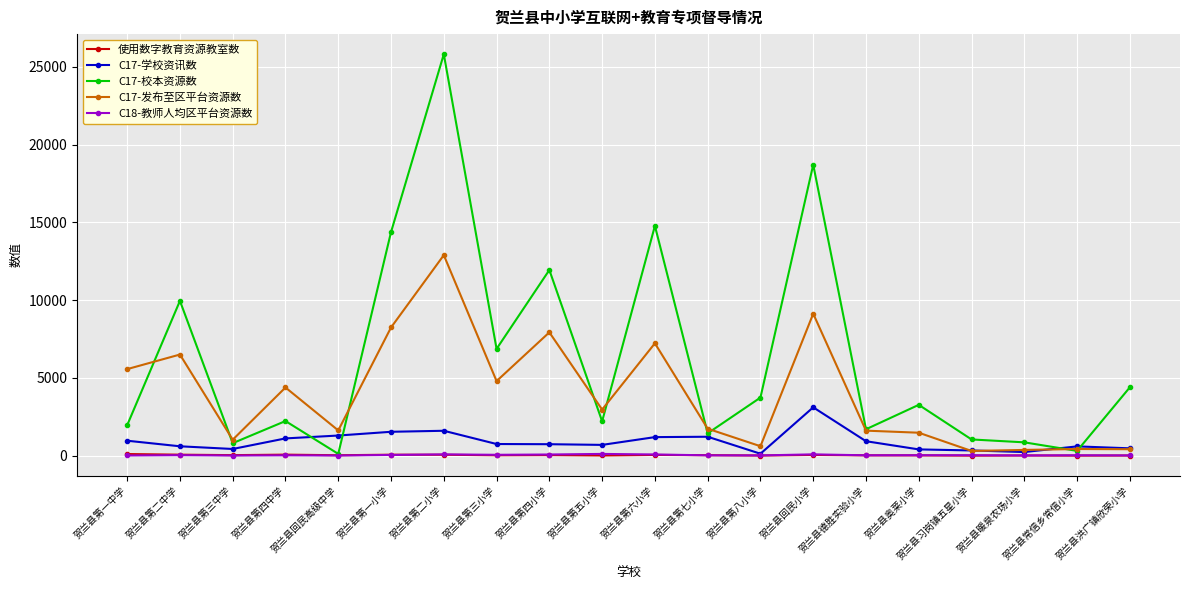

Is the value of C17-校本资源数 at 贺兰县暖泉农场小学 greater than the value of C18-教师人均区平台资源数 at 贺兰县回民高级中学?

Yes